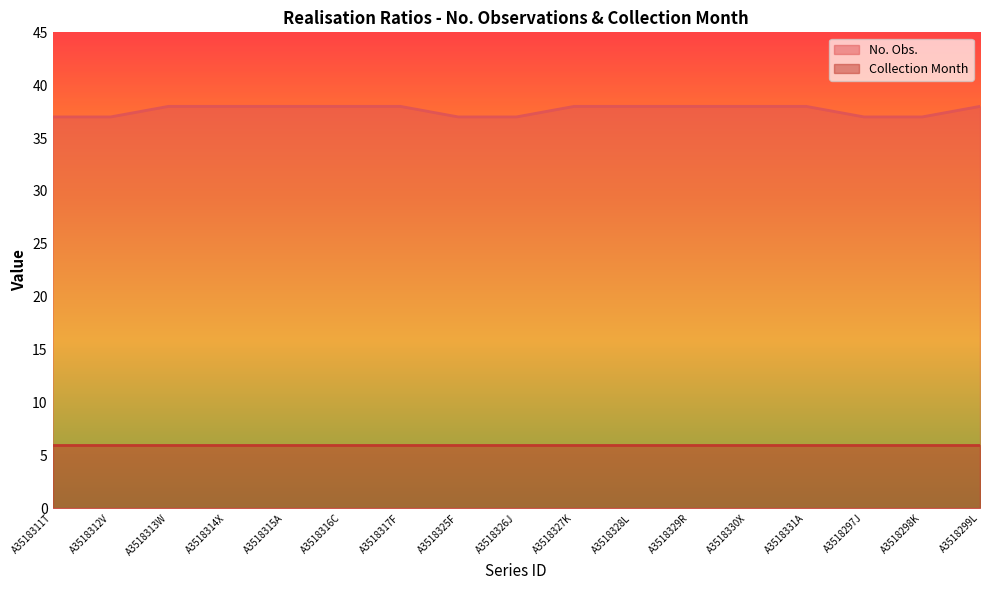

Approximately how many times larger is the value at A3518330X compared to A3518331A?

1.0